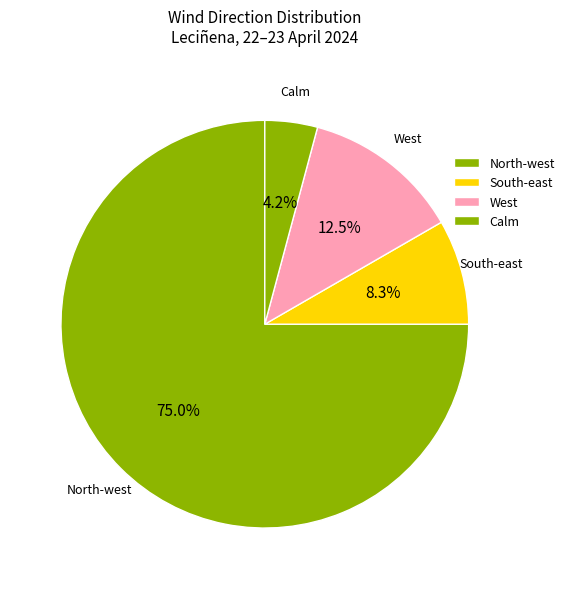

How many slices are in this pie chart?

4